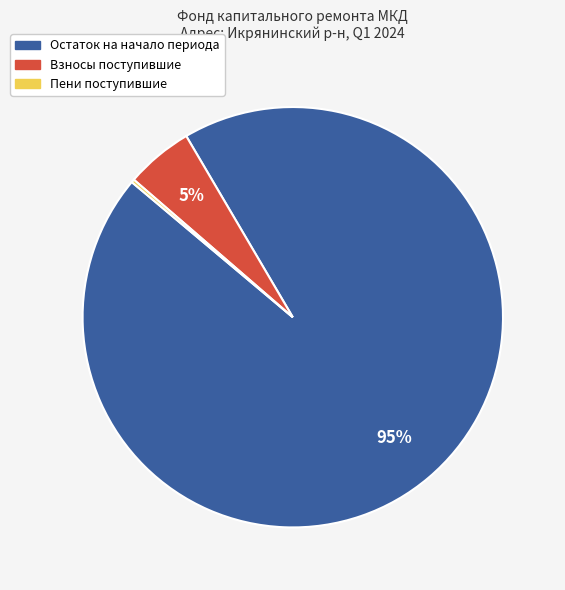

To the nearest percent, what is the average slice percentage?

33%